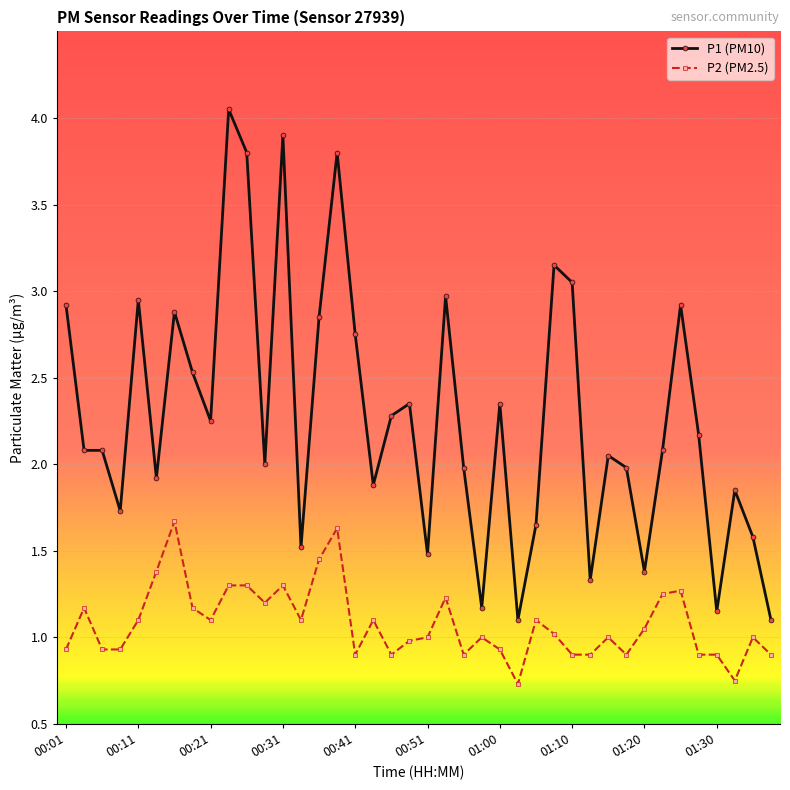

Which series has the largest range (max minus min)?

P1 (PM10)